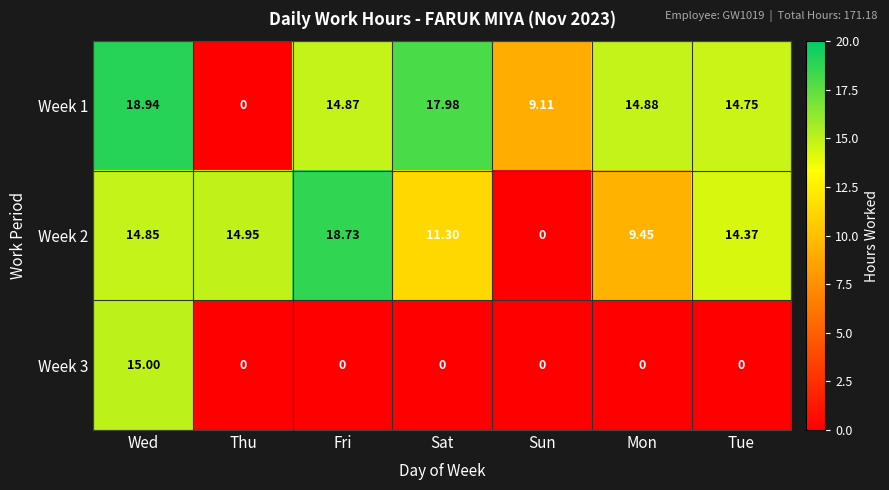

Rank the series by their maximum value, from highest to lowest.

Week 1, Week 2, Week 3